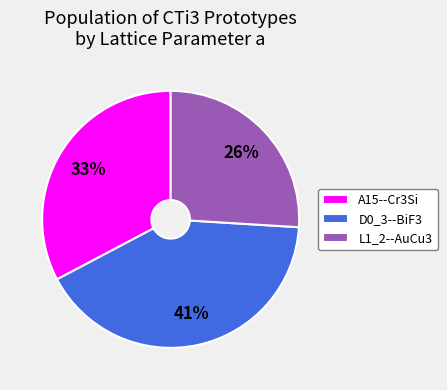

The A15--Cr3Si slice represents 33% of the pie. True or false?

True